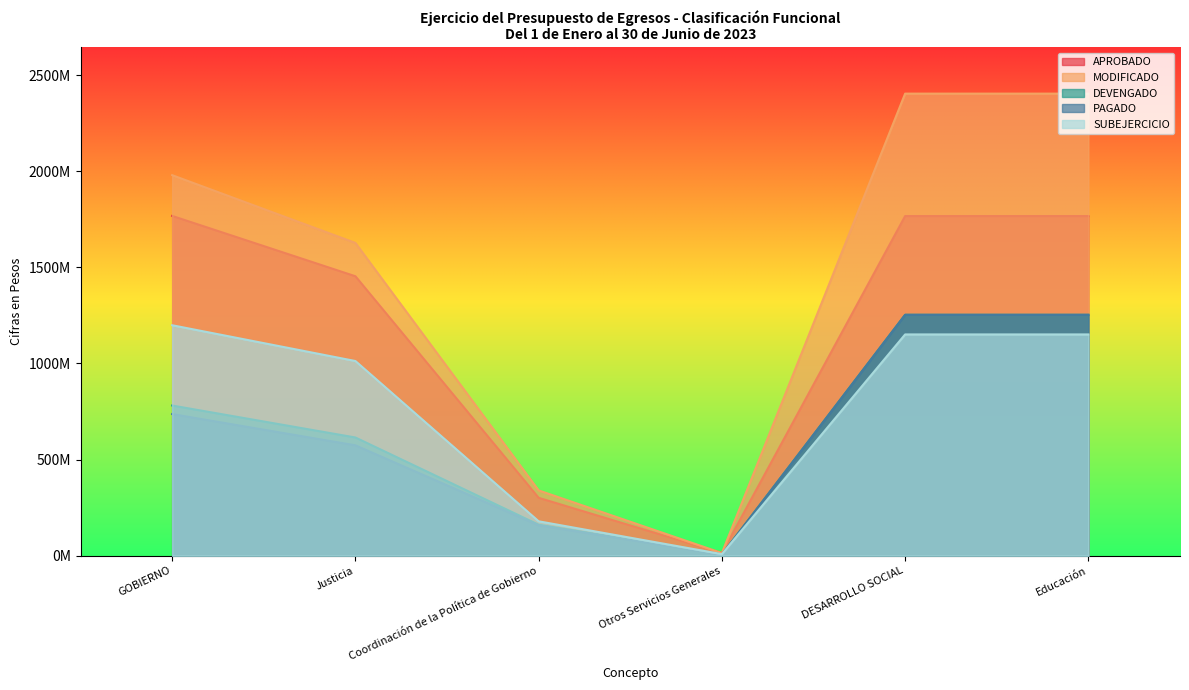

What is the value of the MODIFICADO point at the 6th from the left?

2404868998